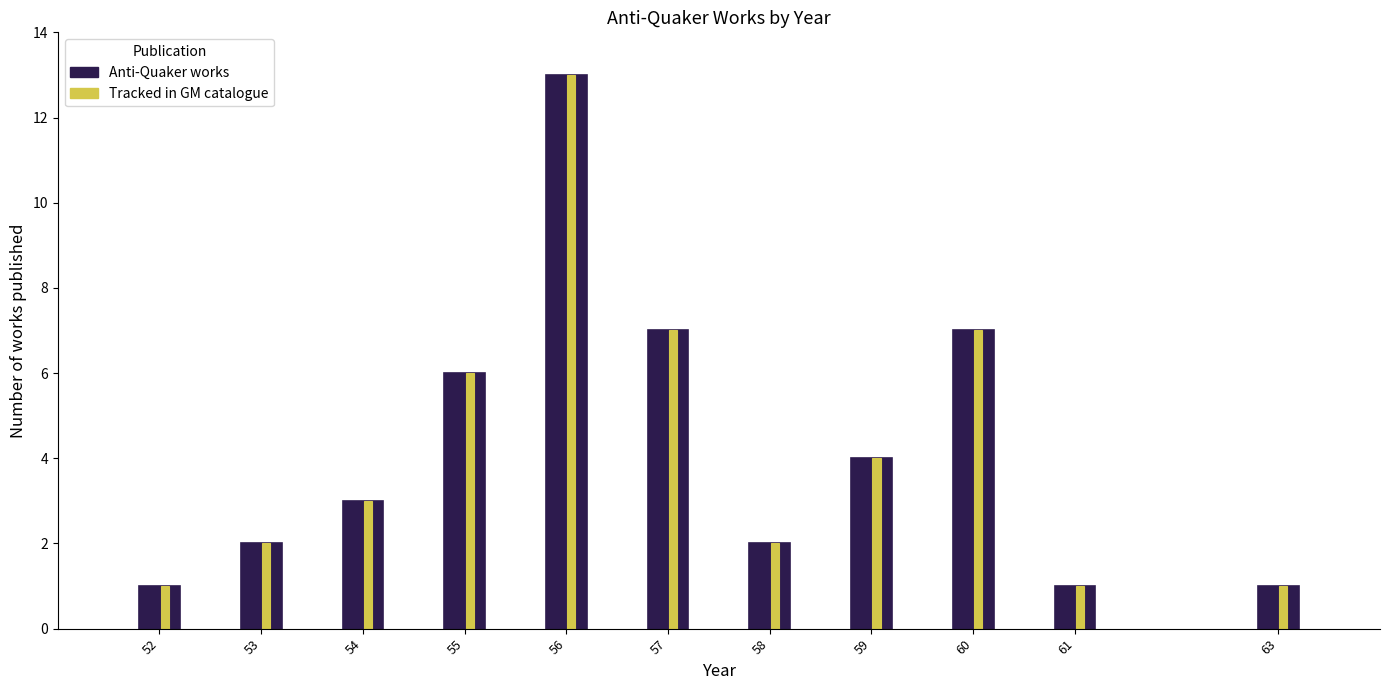

The value of Tracked in GM catalogue at 56 is 21. True or false?

False